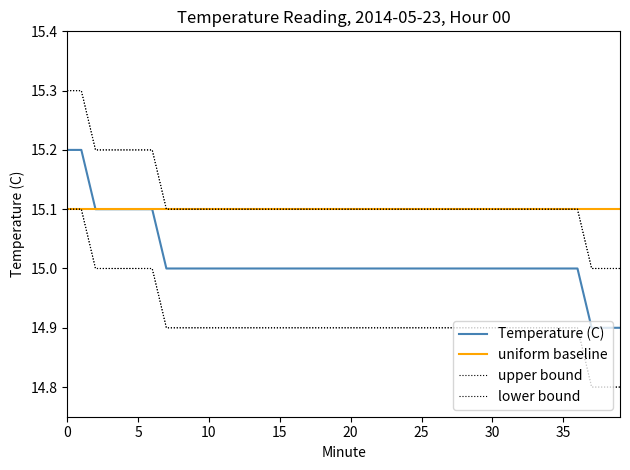

Is this an area chart (filled region under the line)?

No